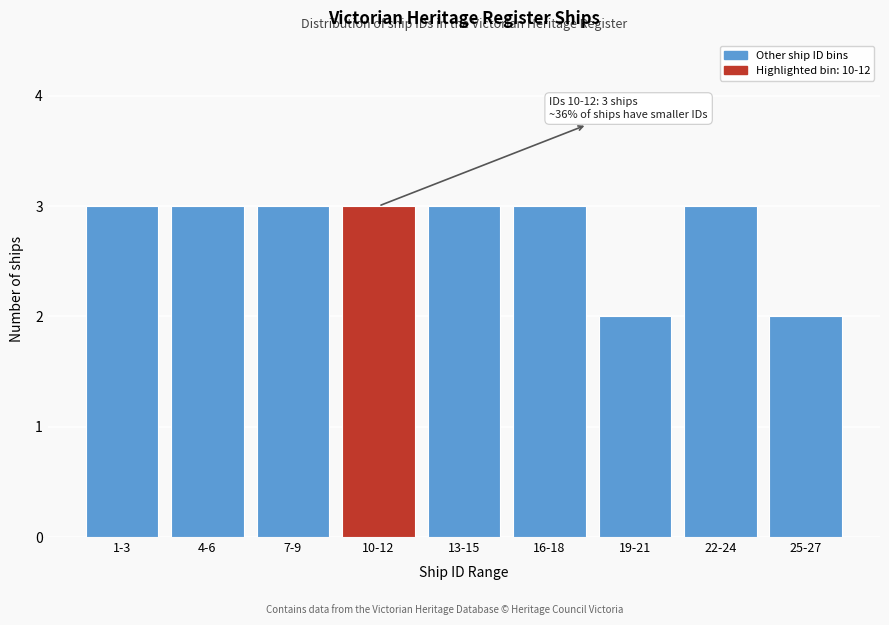

Reading left to right, transcribe all the data shown in this chart.

3	3	3	3	3	3	2	3	2